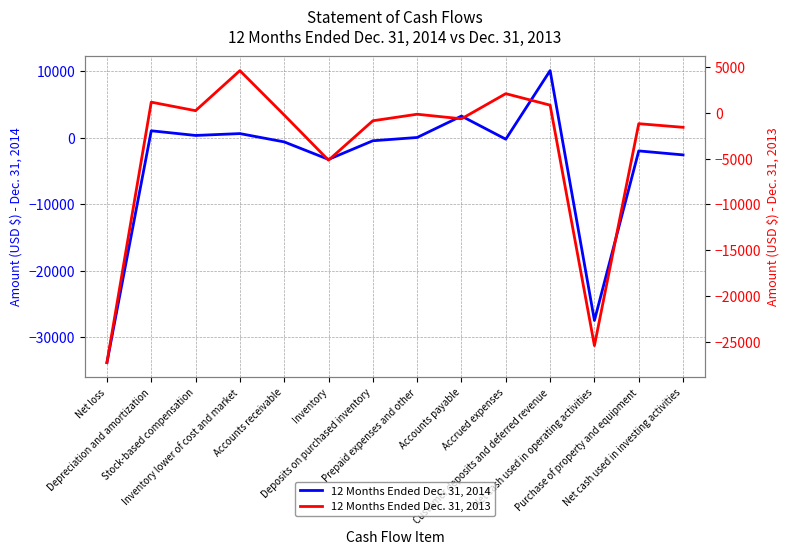

How many lines are shown in the chart?

2